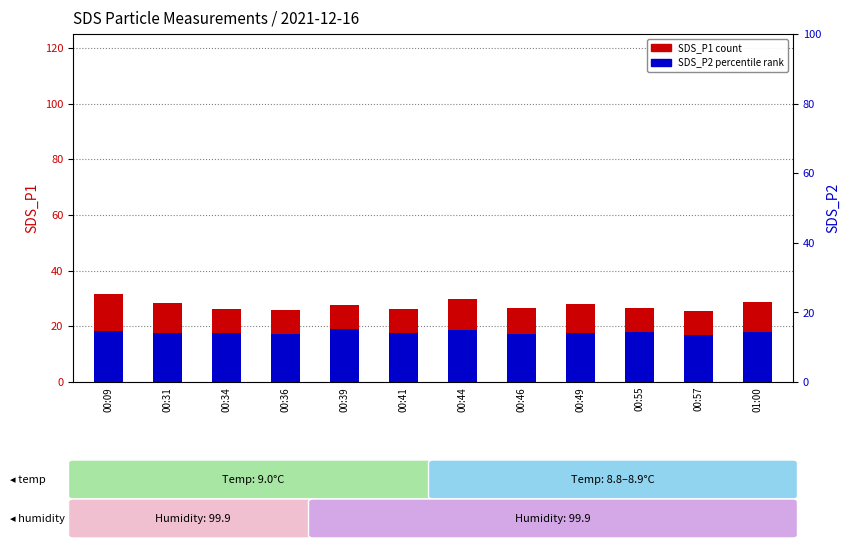

What is the highest value of the SDS_P1 (count) series?

31.4